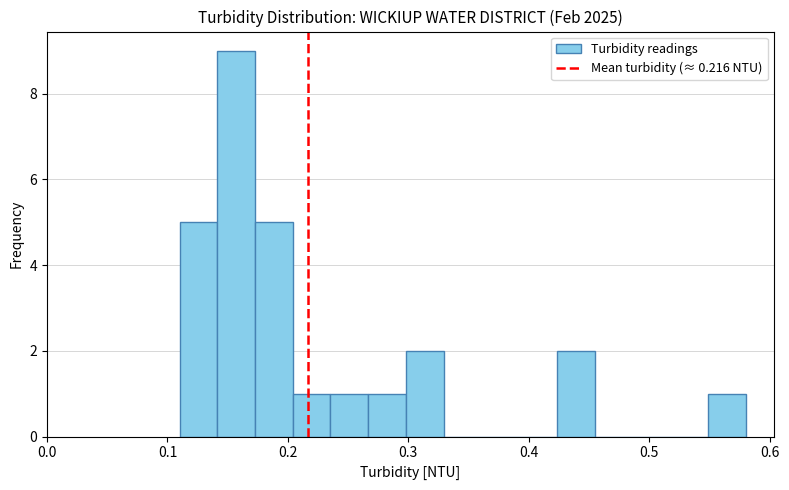

Around what value on the x-axis is the tallest bar? Give the approximate position of its centre, as read against the axis.

0.16